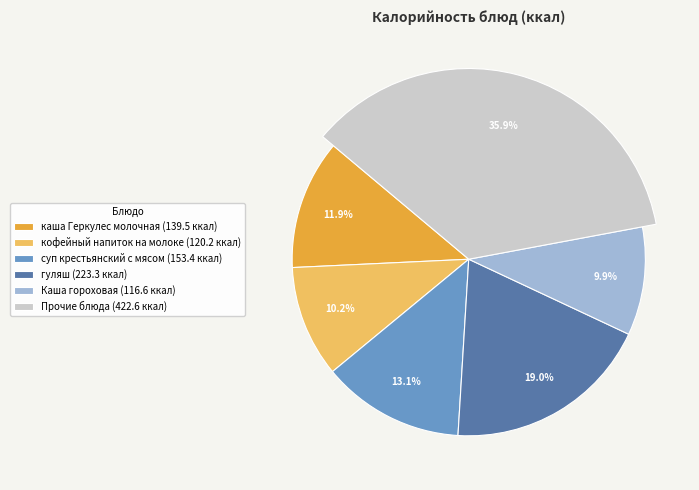

What percentage is the Каша гороховая slice, to the nearest percent?

10%